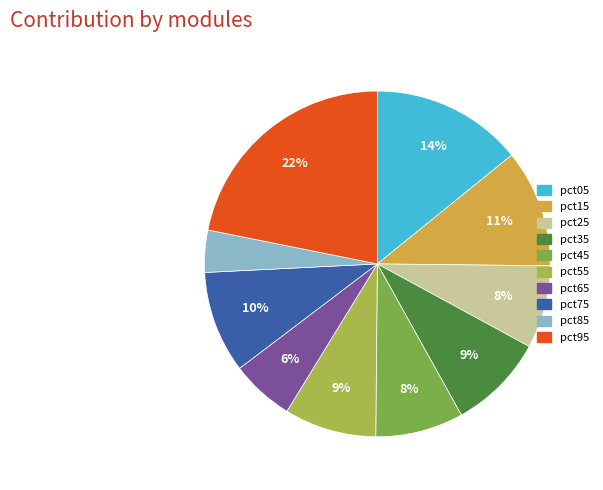

Combined, do pct85 and pct95 account for over 50%?

No